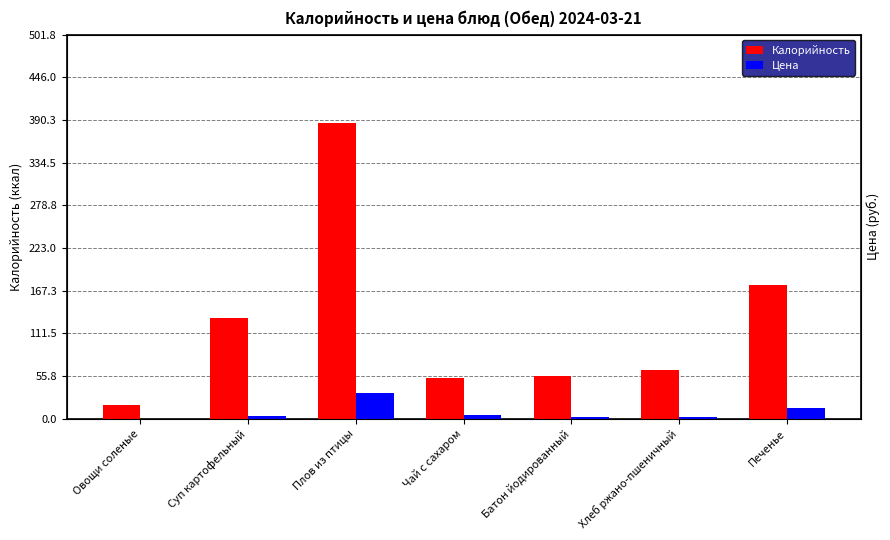

Reading right to left, list all the values displayed in this chart.

Калорийность: Печенье=175.2	Хлеб ржано-пшеничный=63.0	Батон йодированный=56.0	Чай с сахаром=52.6	Плов из птицы=386.0	Суп картофельный=132.0	Овощи соленые=18.0
Цена: Печенье=14.4	Хлеб ржано-пшеничный=2.5	Батон йодированный=2.5	Чай с сахаром=4.8	Плов из птицы=33.4	Суп картофельный=4.1	Овощи соленые=0.0